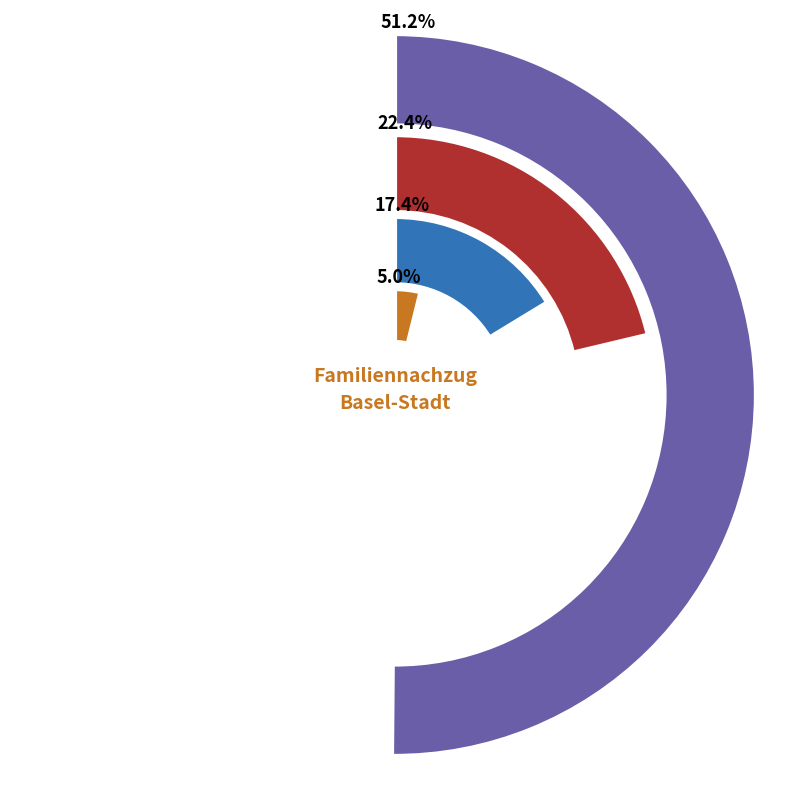

What is the change in value from Asien to Afrika?

-25